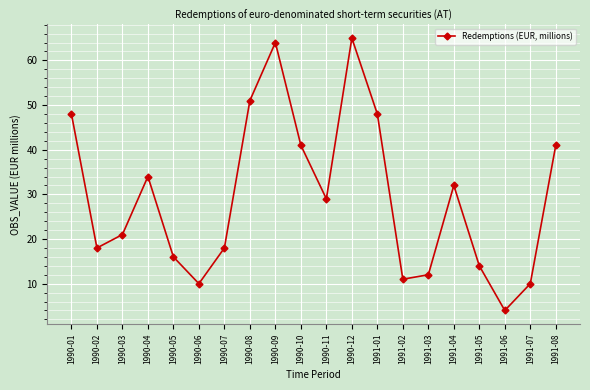

Where does the data first go above 29?

1990-01